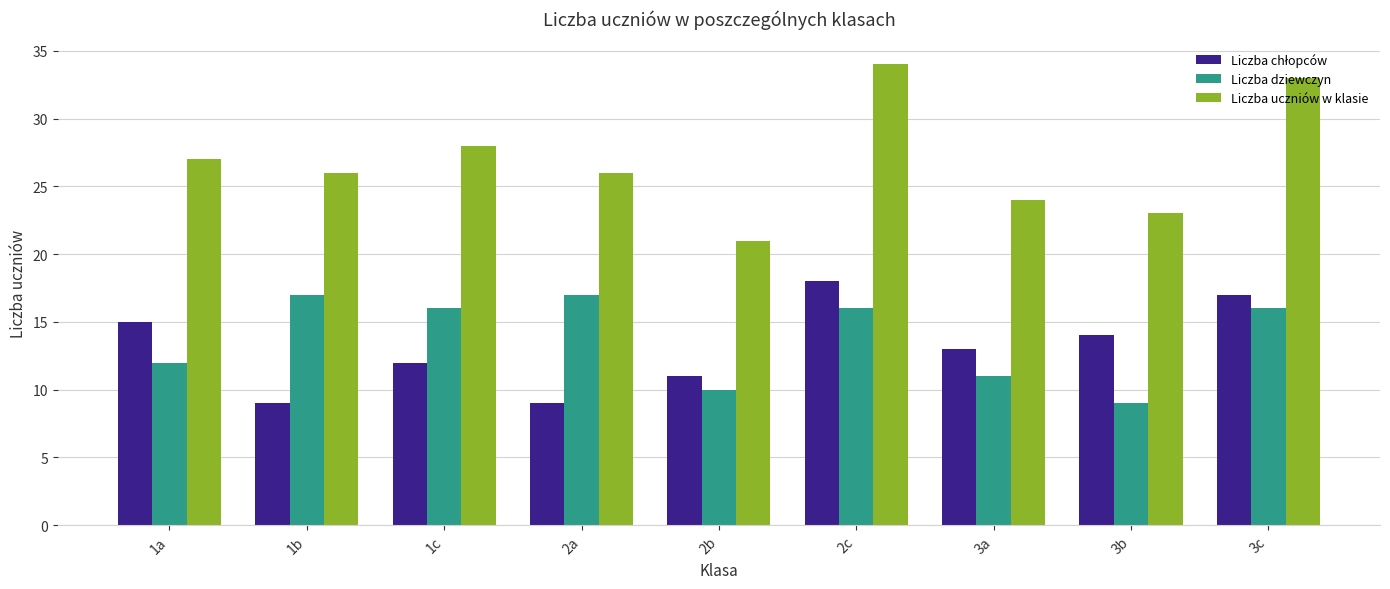

What is the total value across all series at 3c?

66